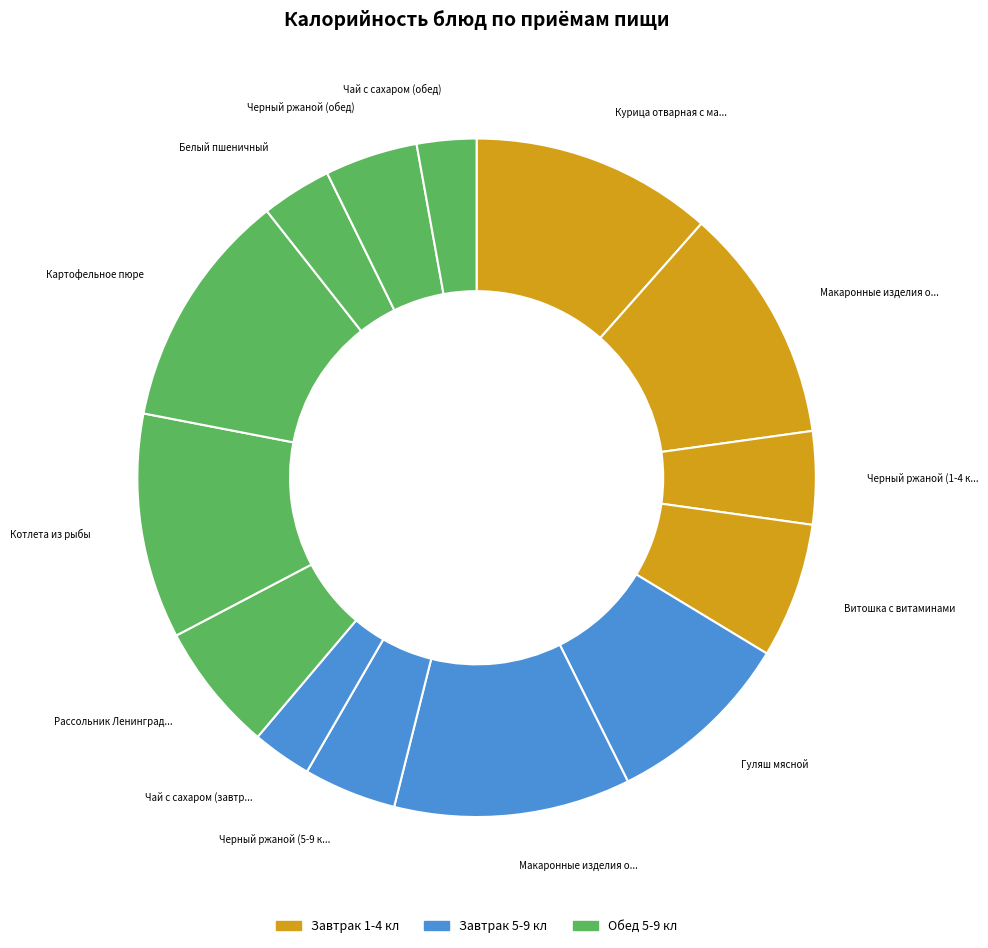

How many segments does this pie chart have?

14